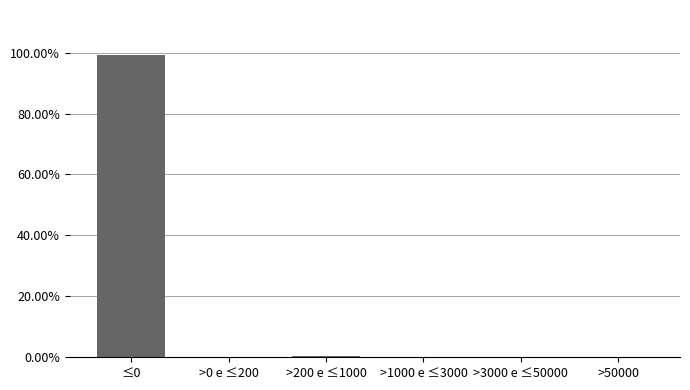

What is the sum of all values?

100.0